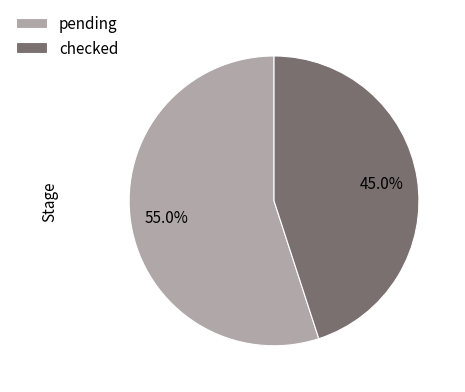

Is the sum of pending and checked greater than half?

Yes